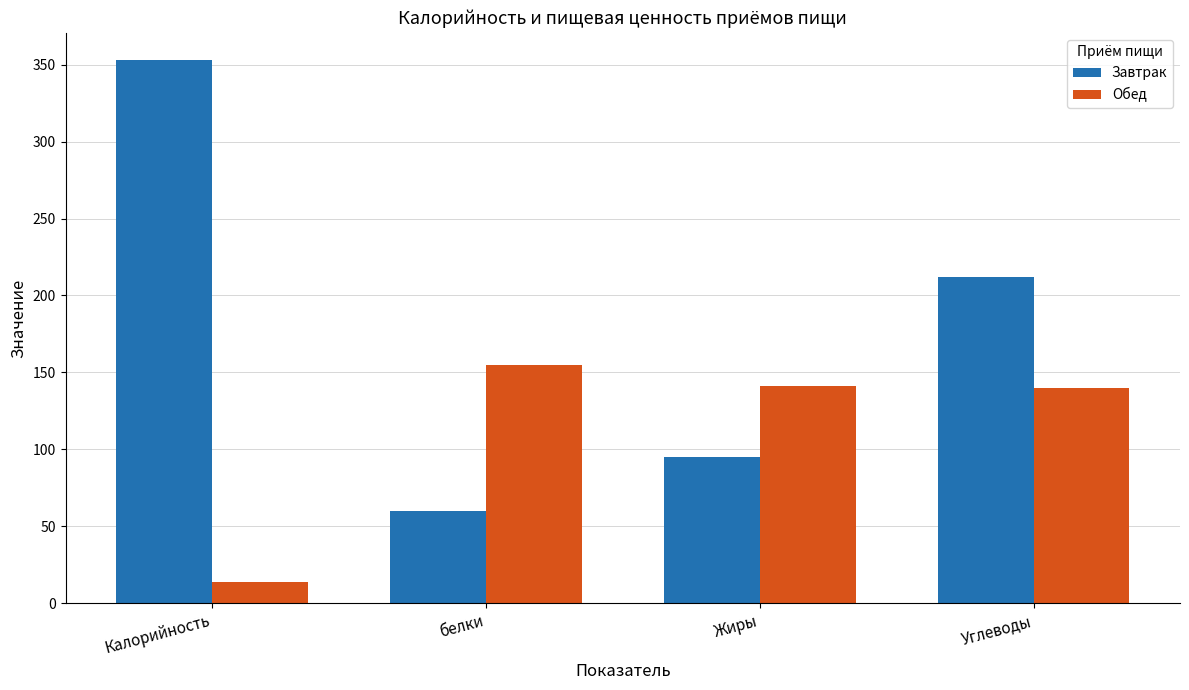

At which category is the sum across all series the highest?

Калорийность